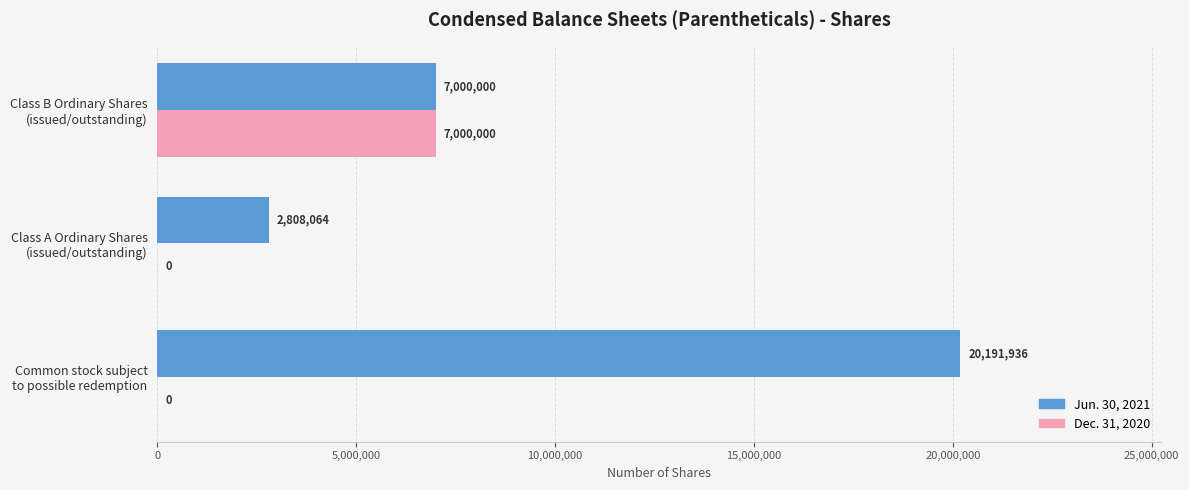

How many Jun. 30, 2021 values are between 2808064 and 20191936?

3